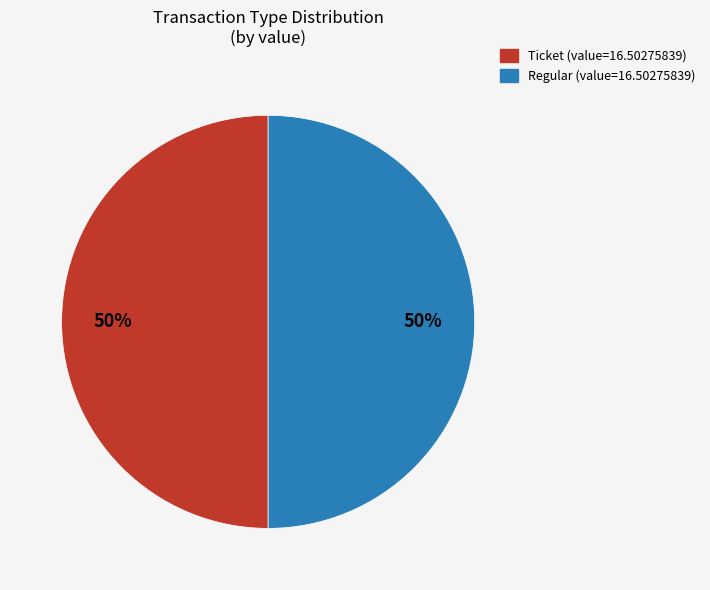

To the nearest percent, what is the average slice percentage?

50%